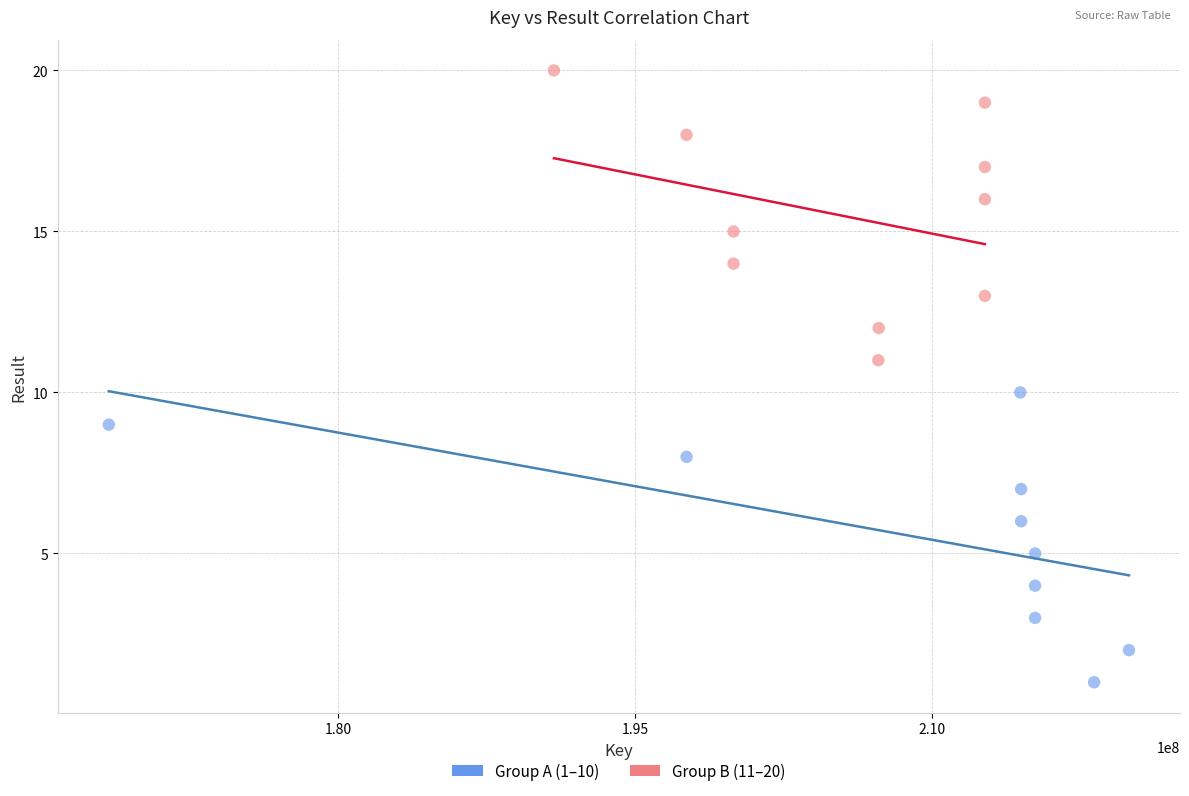

What are all the series names shown in the legend?

Group A (1–10), Group B (11–20)